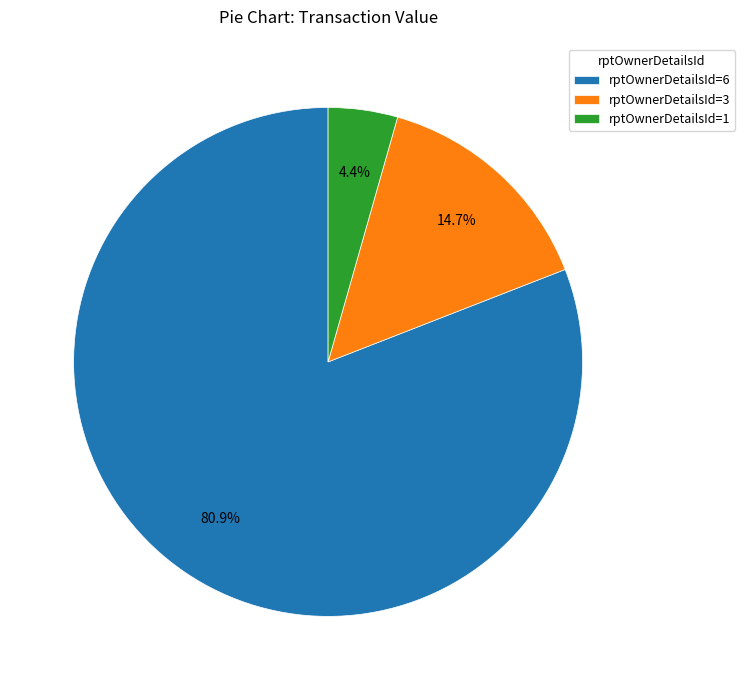

How many slices are in this pie chart?

3